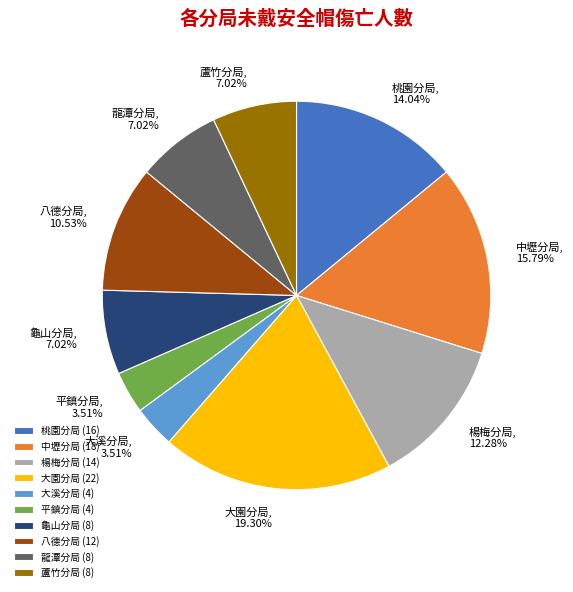

To the nearest percent, what portion does 大溪分局 represent?

4%